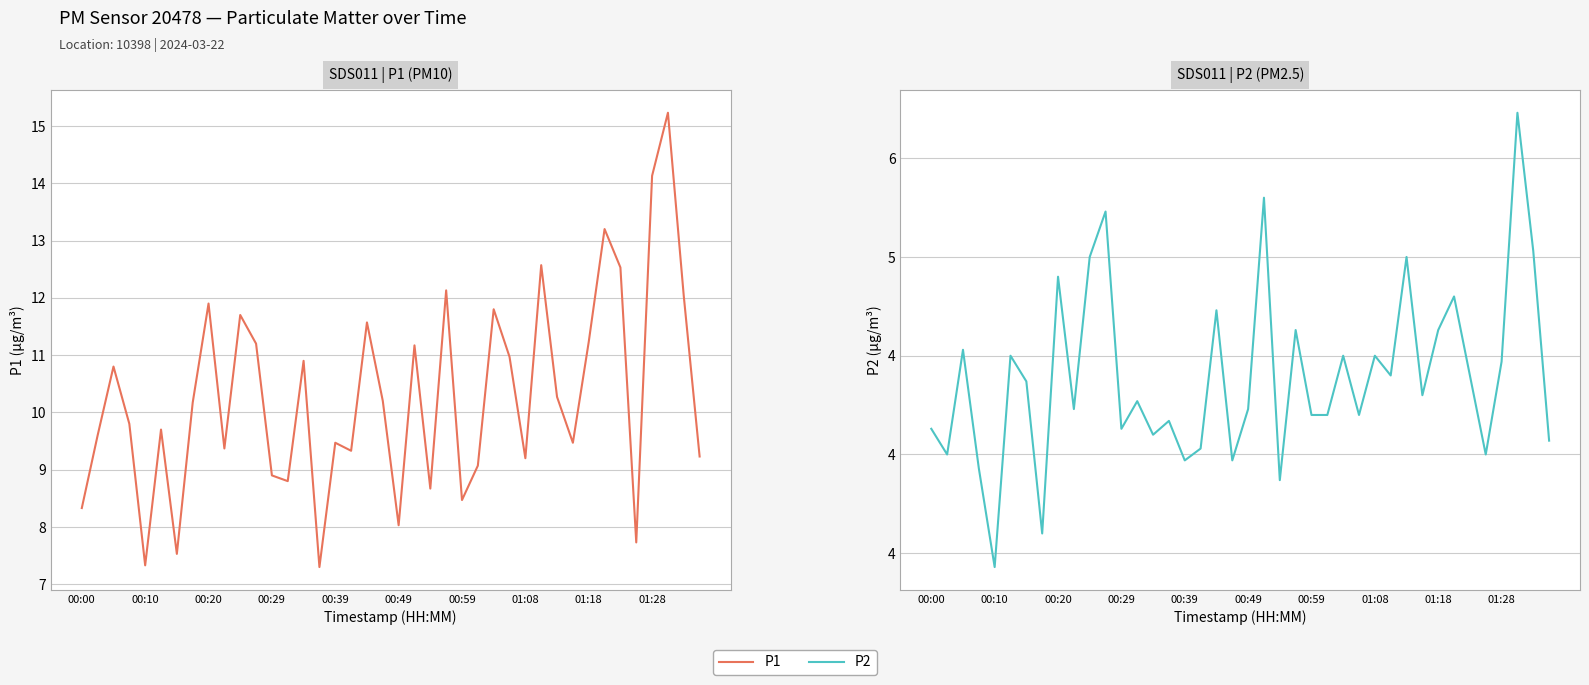

Count the number of categories in the chart.

40